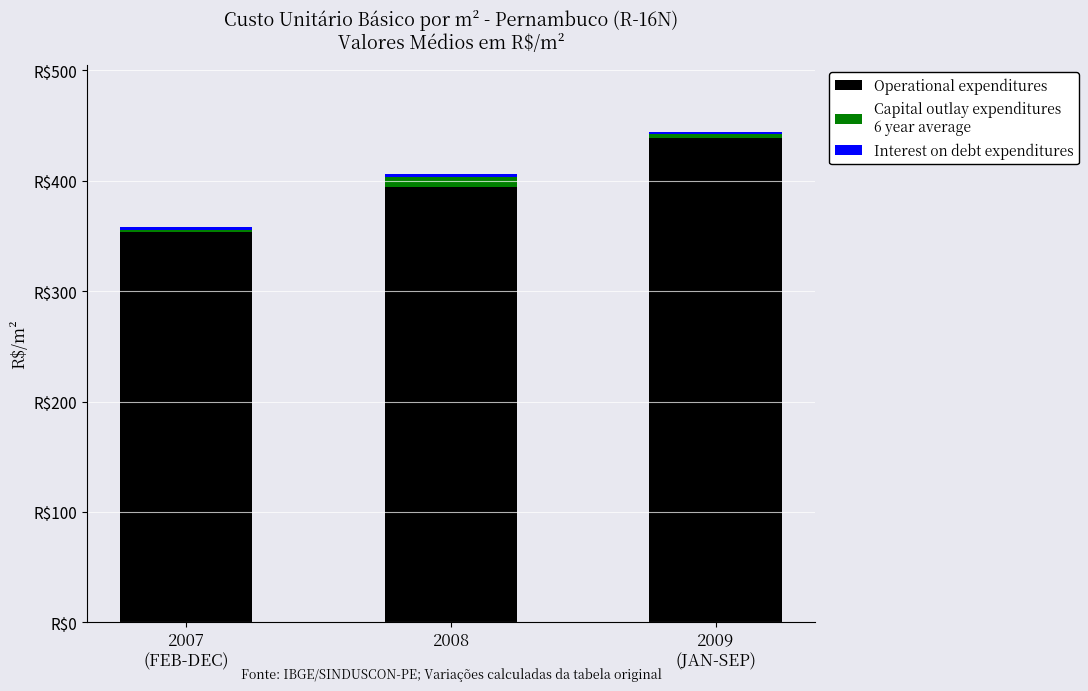

What position from the right is 2008?

2